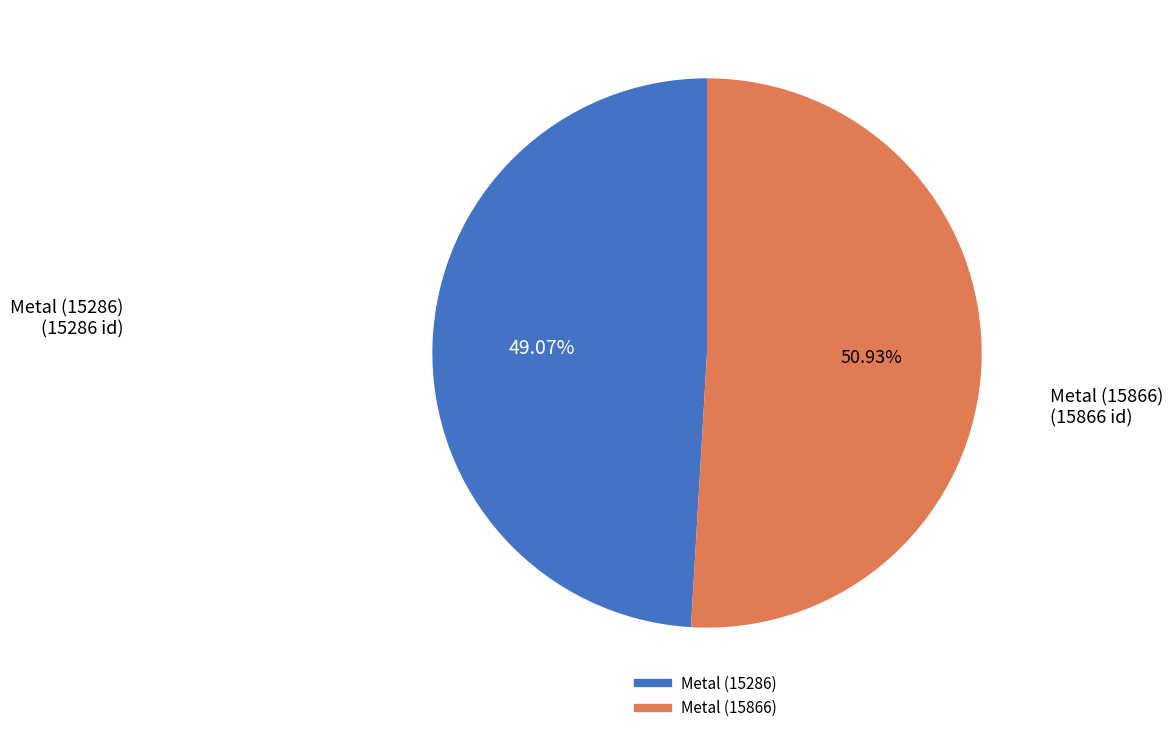

Which has a higher value, Metal (15866) or Metal (15286)?

Metal (15866)